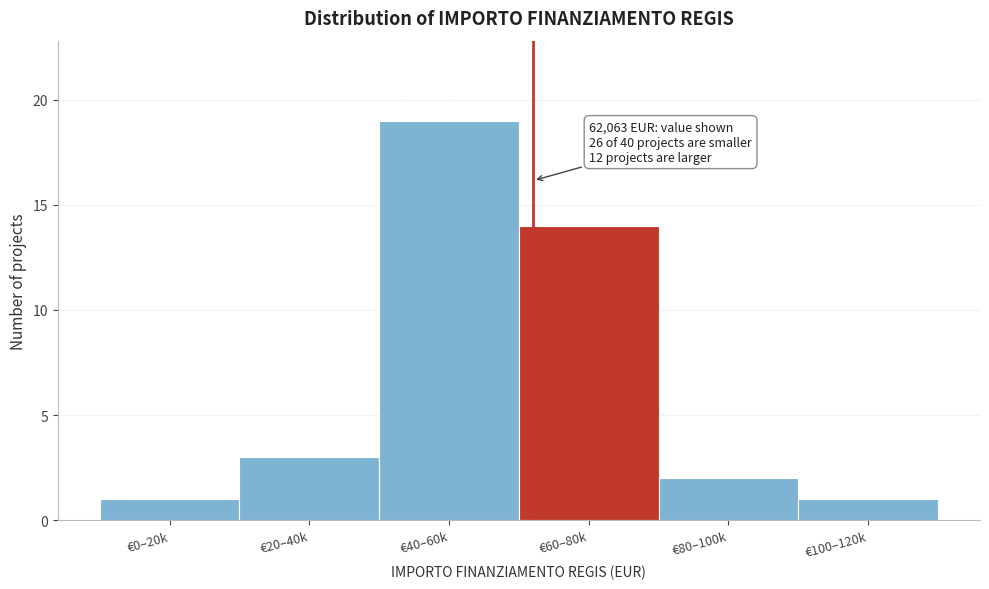

Reading right to left, extract all data points from this chart.

1	2	14	19	3	1